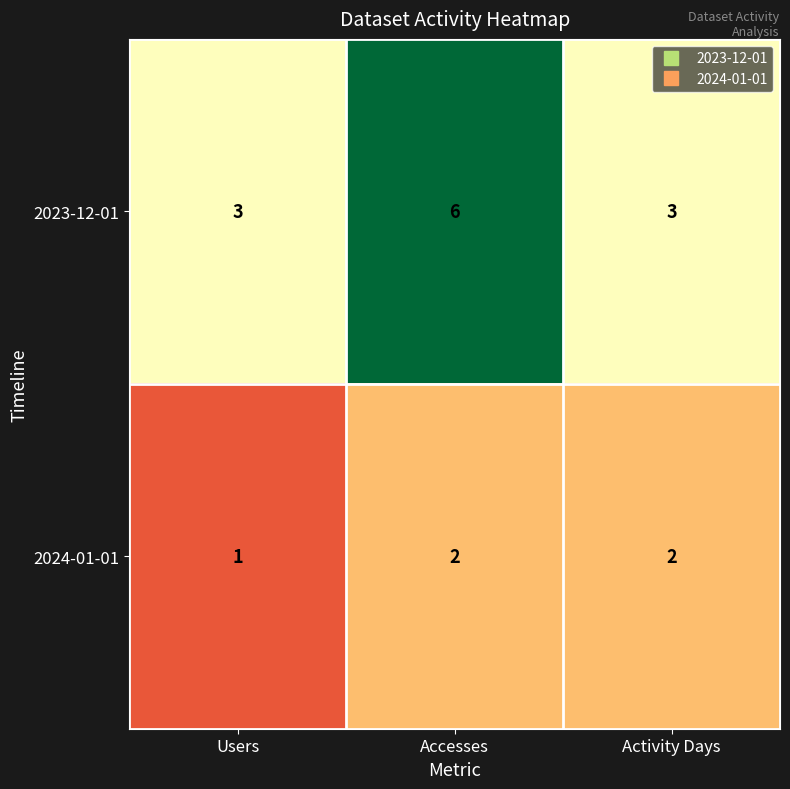

Which series has the widest spread of values?

2023-12-01